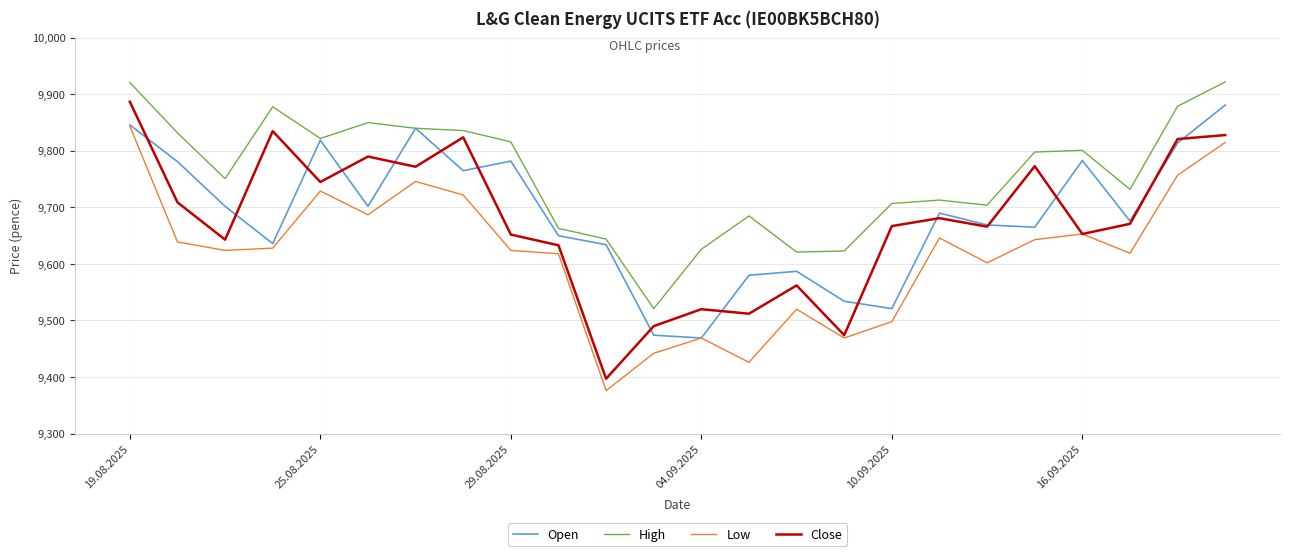

True or false: High and Low cross at least once.

False